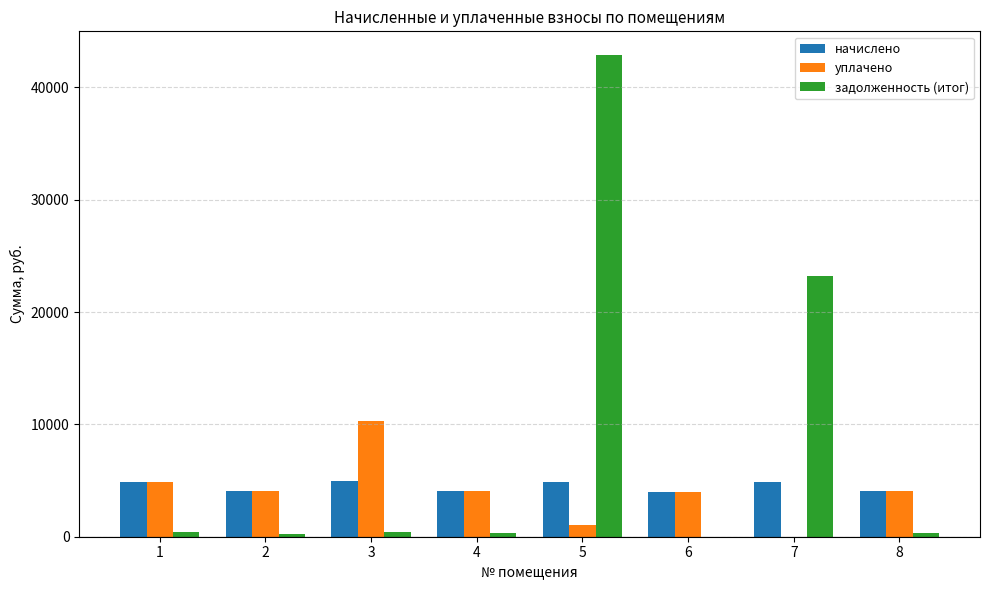

Which category has the highest value in the уплачено series?

3